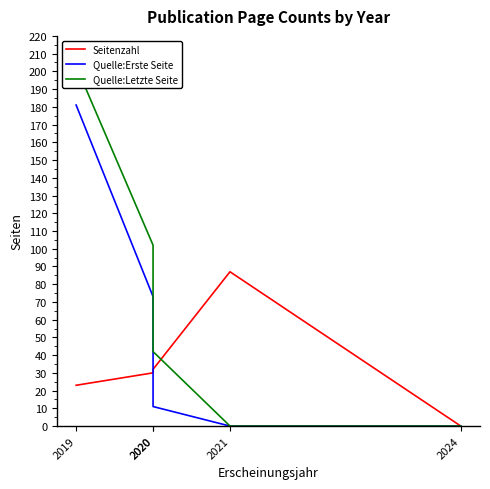

At how many categories does at least one series exceed 201?

1